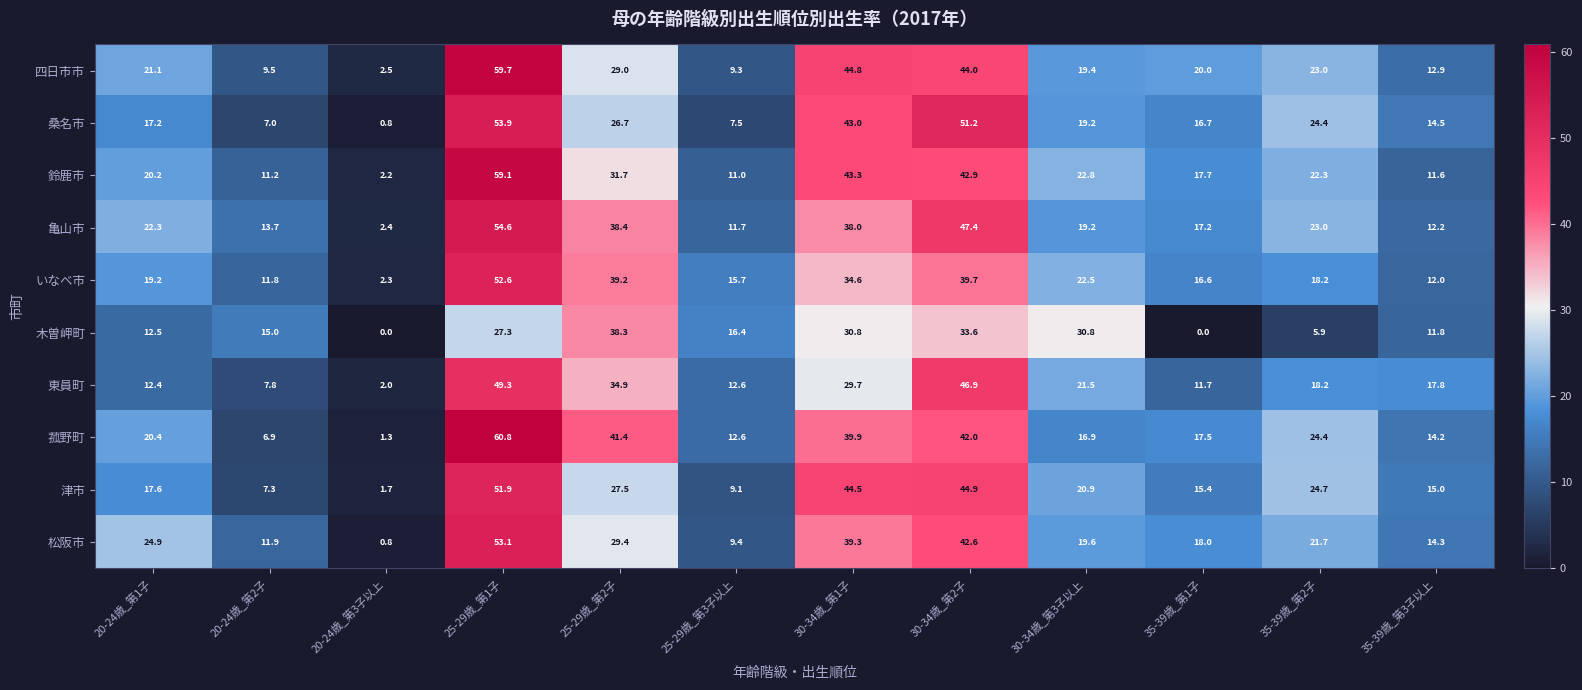

Rank the categories by 松阪市 value from highest to lowest.

25-29歳_第1子, 30-34歳_第2子, 30-34歳_第1子, 25-29歳_第2子, 20-24歳_第1子, 35-39歳_第2子, 30-34歳_第3子以上, 35-39歳_第1子, 35-39歳_第3子以上, 20-24歳_第2子, 25-29歳_第3子以上, 20-24歳_第3子以上